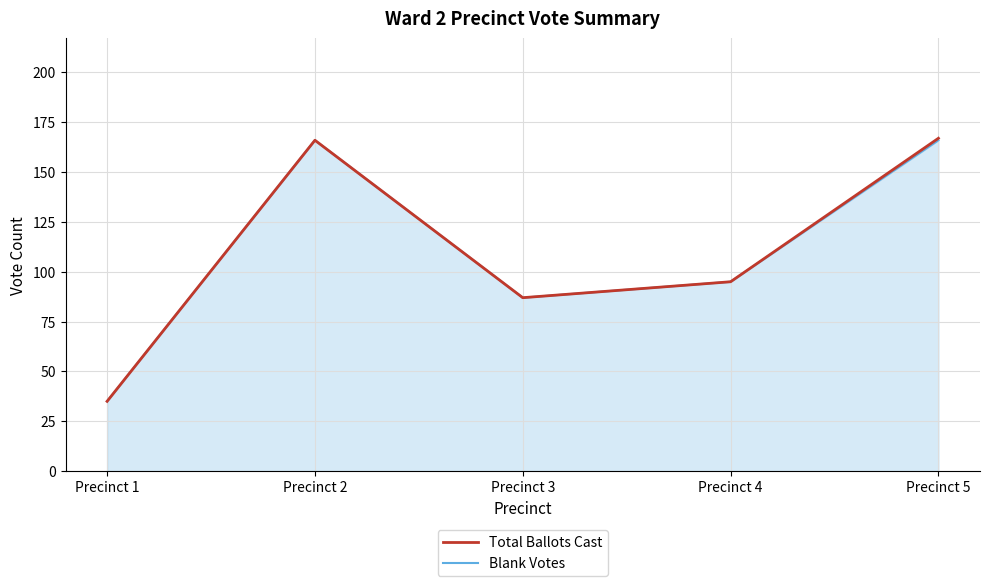

Which label corresponds to the smallest value in the chart?

Precinct 1